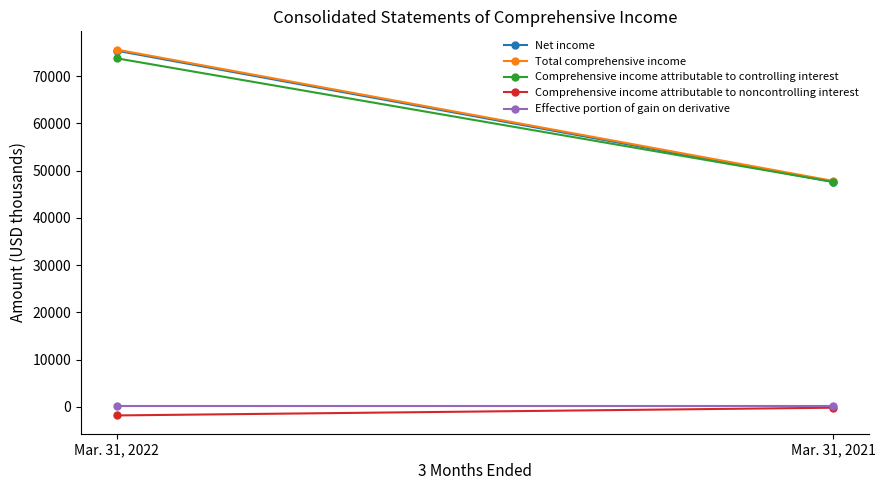

What is the greatest value displayed?

75647